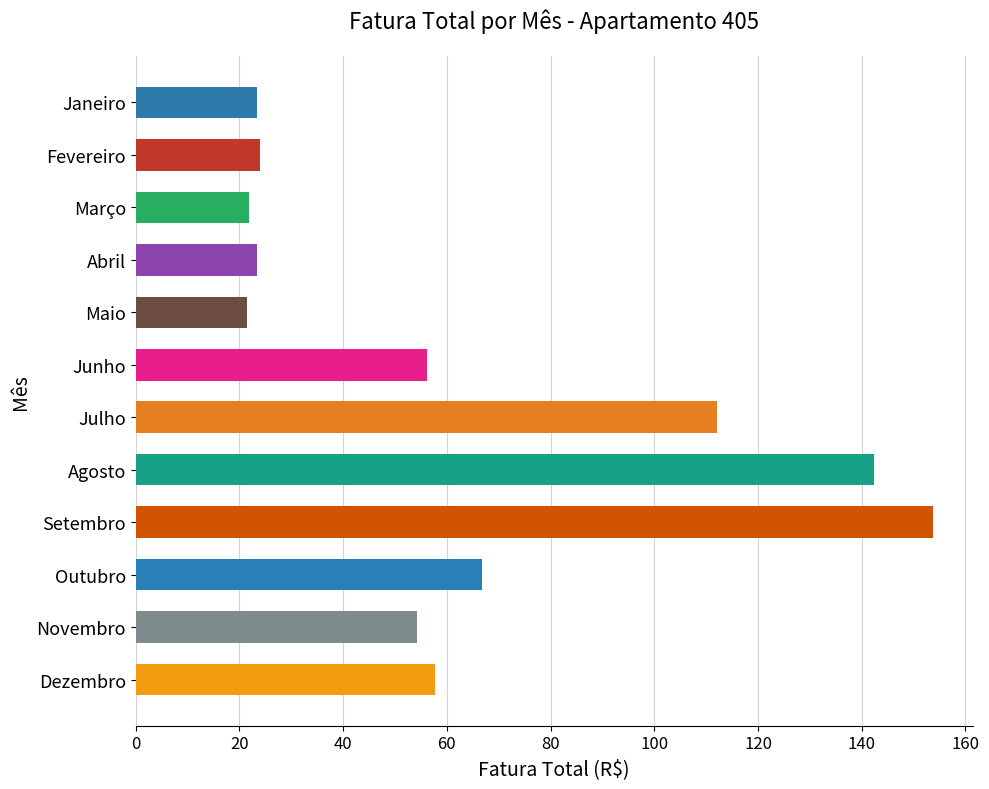

What is the maximum value shown in the chart?

153.7